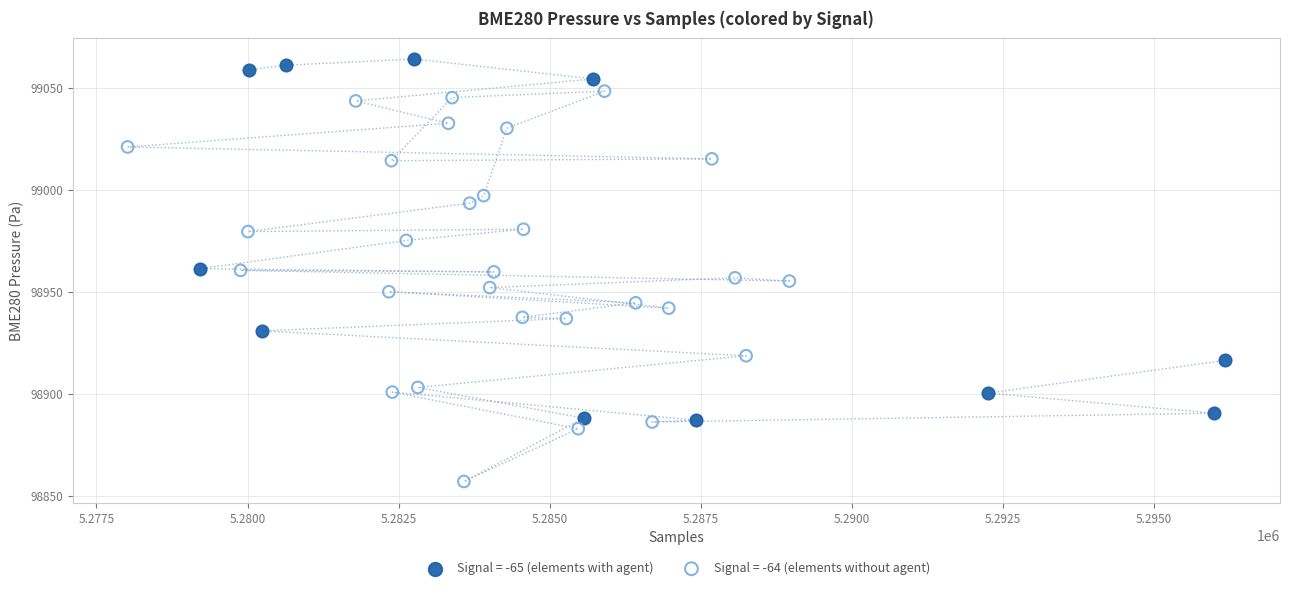

Which series reaches the maximum Y coordinate?

Signal = -65 (elements with agent)